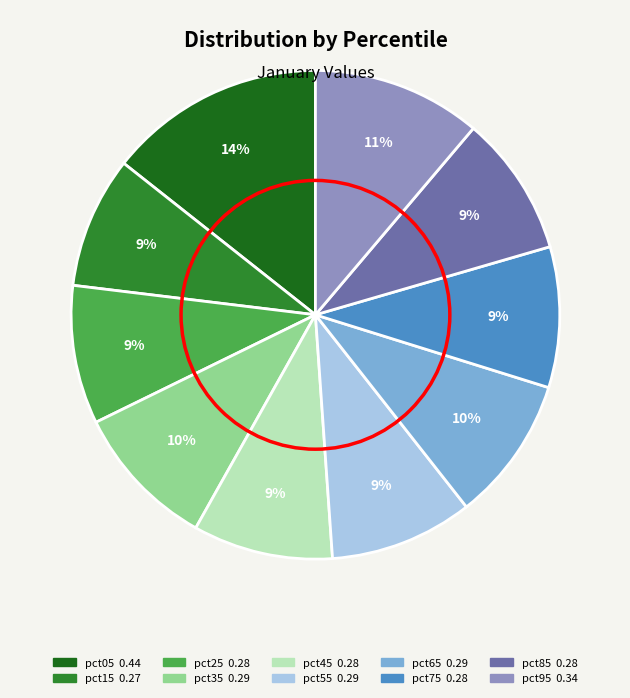

Do pct85 and pct75 together represent more than half of the pie?

No